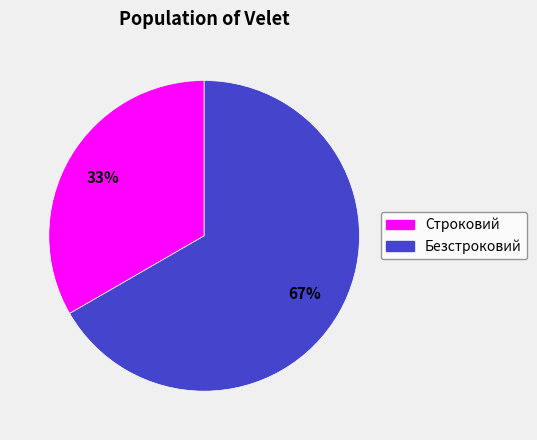

To the nearest percent, what is the combined percentage of Безстроковий and Строковий?

100%